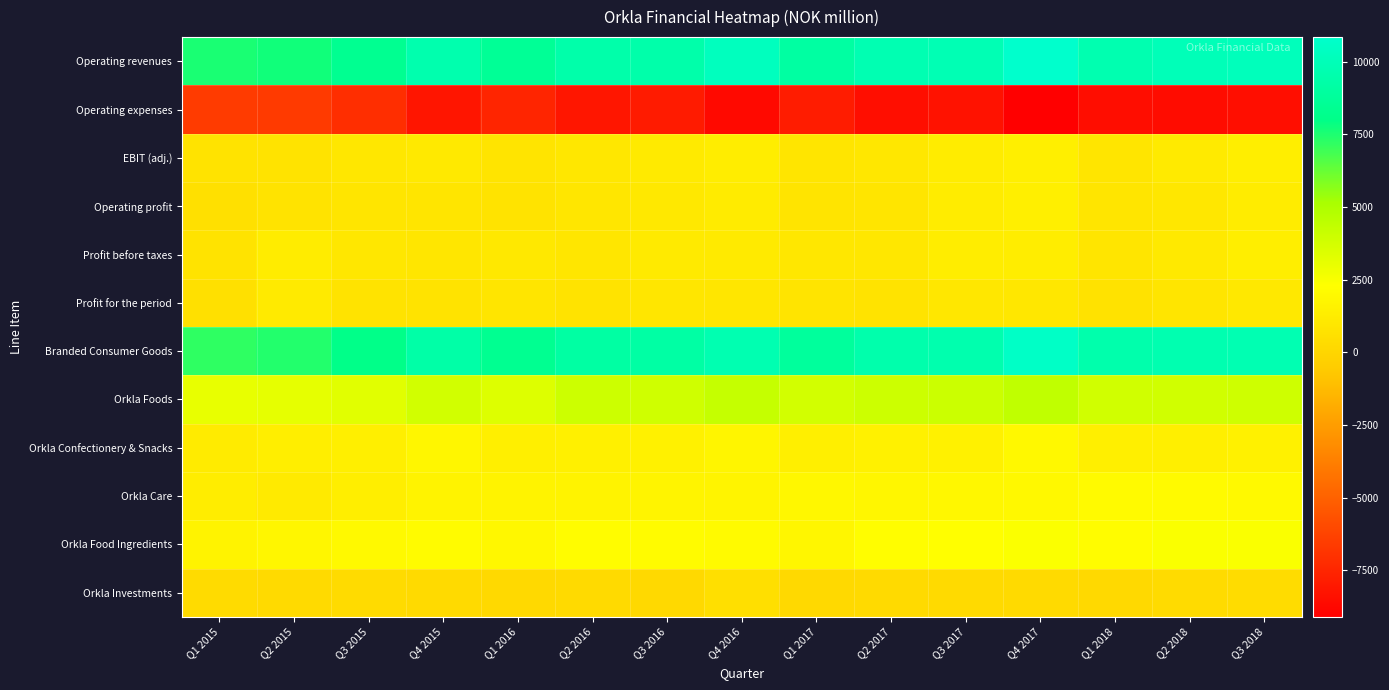

What is the maximum value shown in the chart?

10851